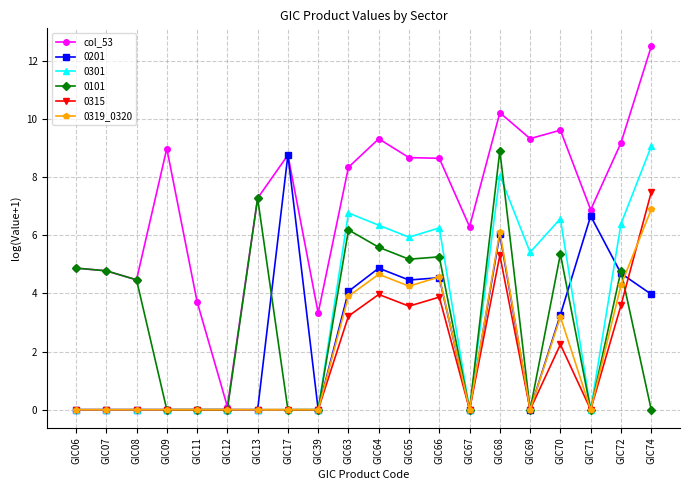

What is the difference between the highest and lowest values at GIC17?

8.8